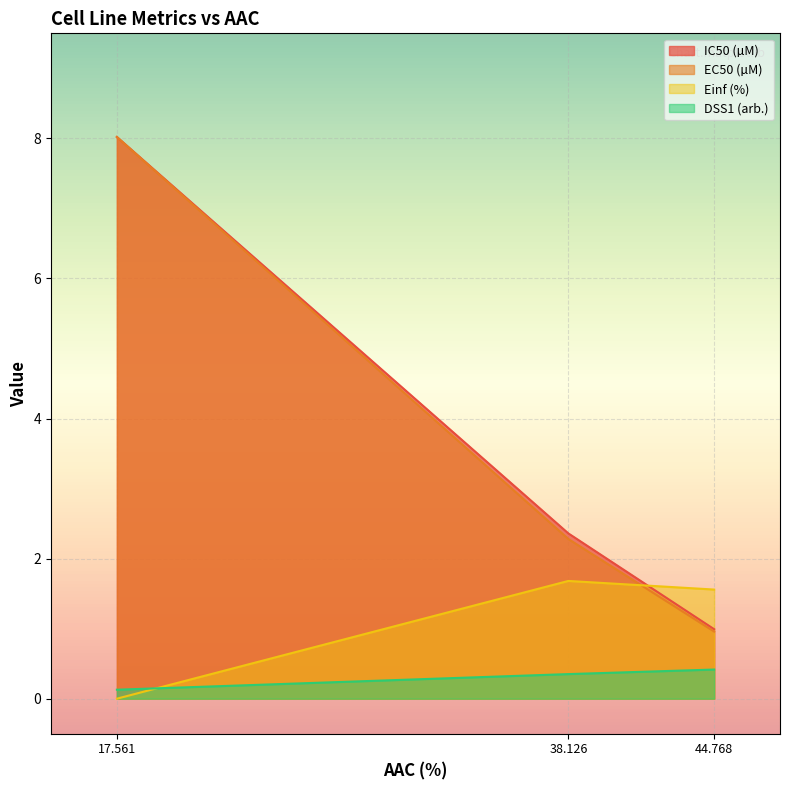

How many distinct data groups are displayed?

4